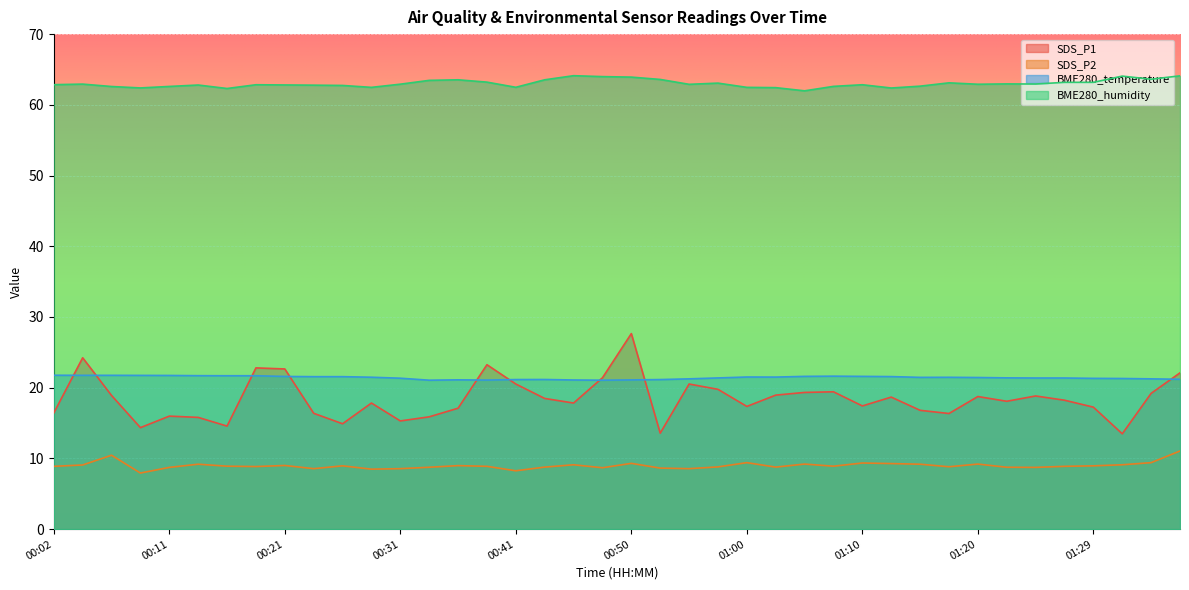

True or false: BME280_humidity and BME280_temperature cross at least once.

False